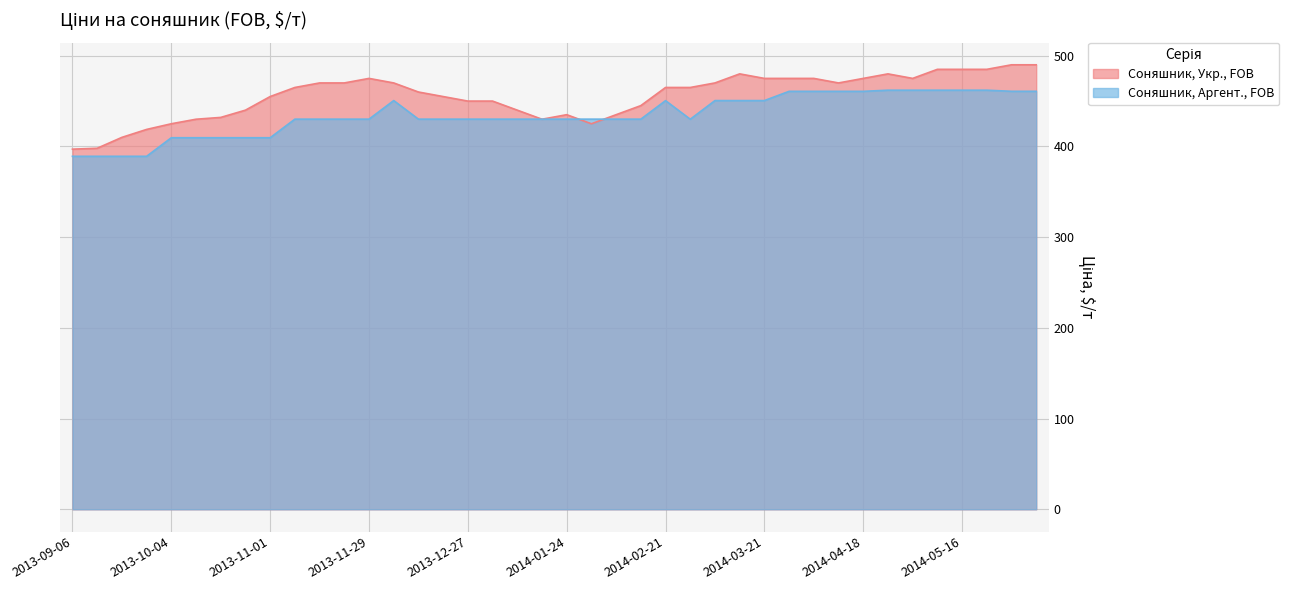

Reading right to left, extract all data points from this chart.

Соняшник, Укр., FOB: 490.0	490.0	485.0	485.0	485.0	475.0	480.0	475.0	470.0	475.0	475.0	475.0	480.0	470.0	465.0	465.0	445.0	435.0	425.0	435.0	430.0	440.0	450.0	450.0	455.0	460.0	470.0	475.0	470.0	470.0	465.0	455.0	440.0	432.0	430.0	425.0	418.8	410.0	398.0	397.0
Соняшник, Аргент., FOB: 460.8	460.8	462.0	462.0	462.0	462.0	462.0	460.8	460.8	460.8	460.8	450.6	450.6	450.6	430.0	450.5	430.1	430.1	430.1	430.1	430.1	430.1	430.1	430.1	430.1	430.1	450.6	430.1	430.1	430.1	430.1	409.6	409.6	409.6	409.6	409.6	389.1	389.1	389.1	389.1